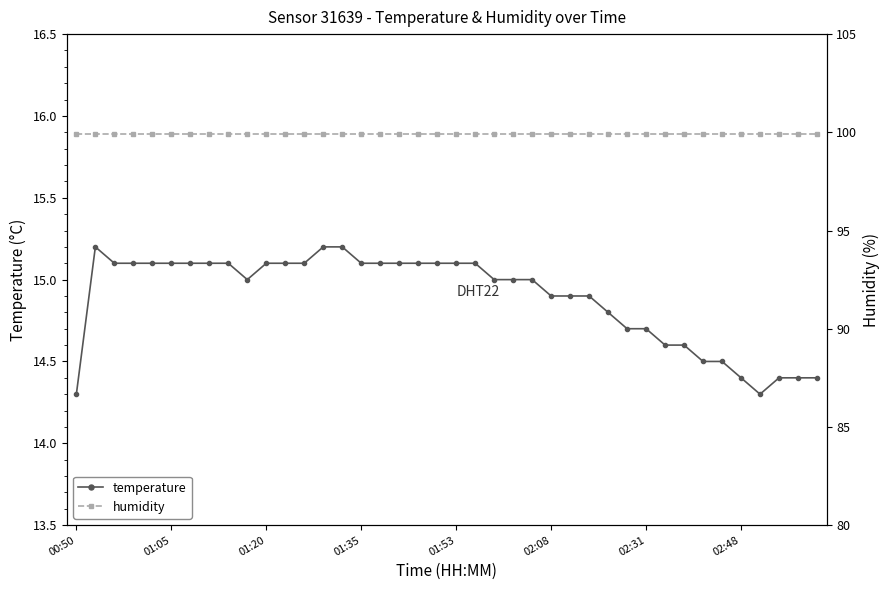

Which series has the largest total across all categories?

humidity